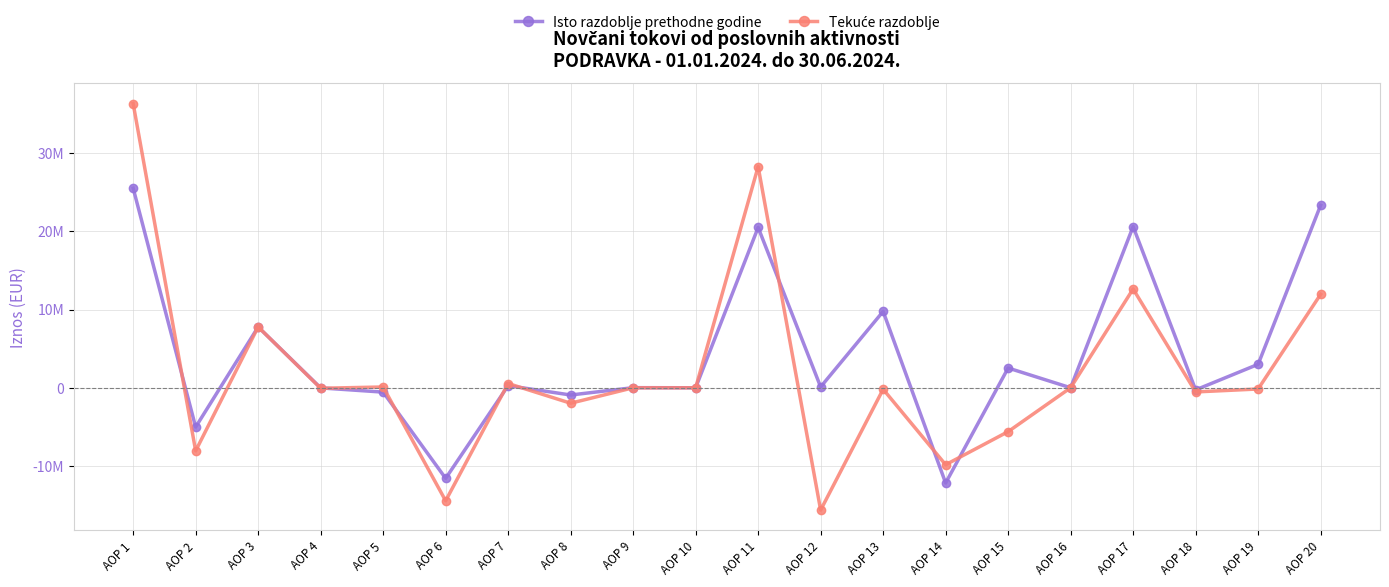

Is this an area chart (filled region under the line)?

No